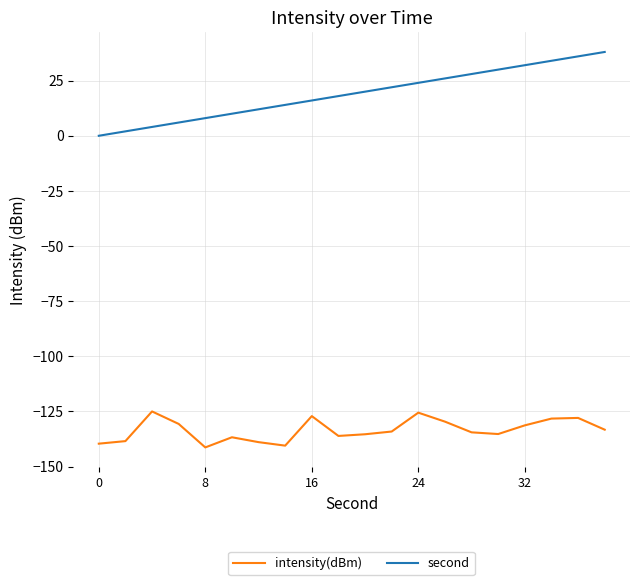

Rank the series by their average value, from highest to lowest.

second, intensity(dBm)